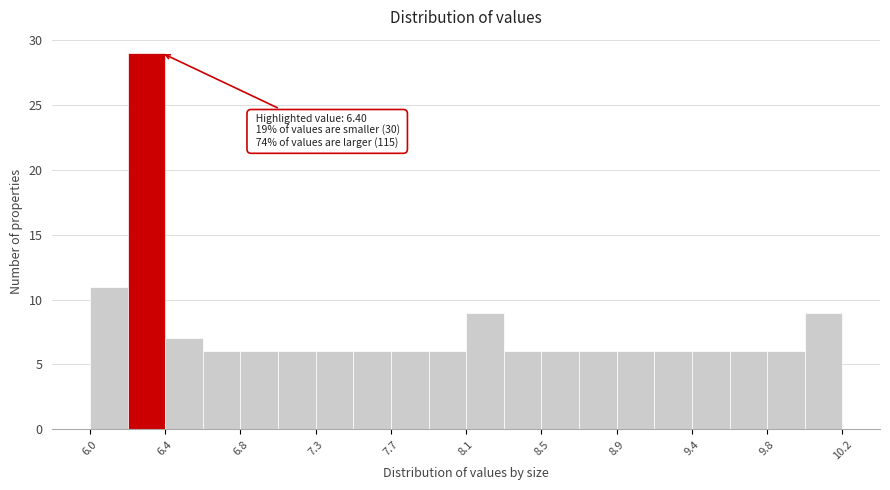

Which range on the x-axis has the tallest bar?

6.21 to 6.42